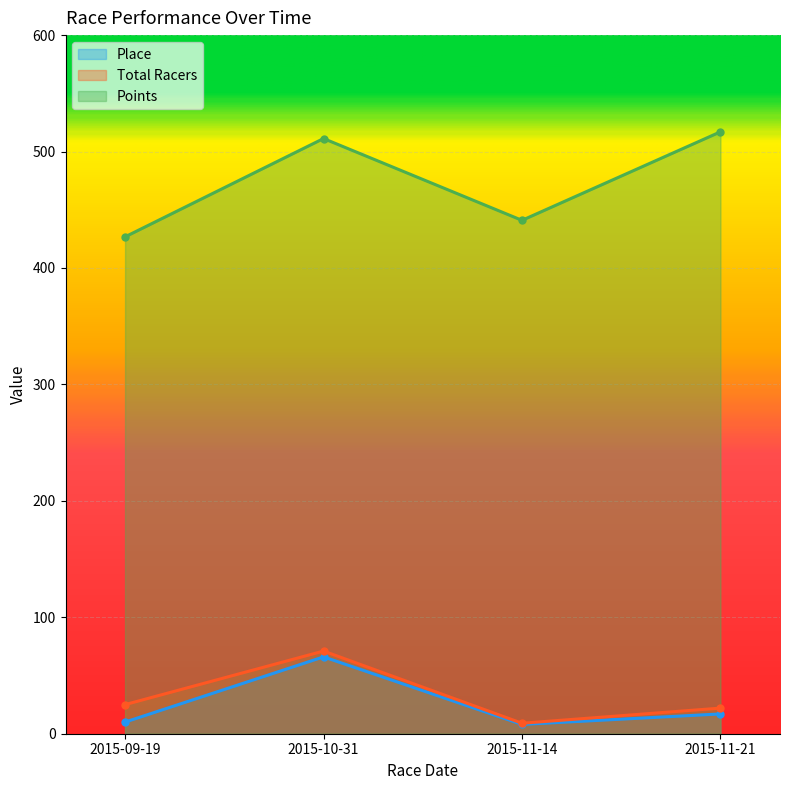

The value of Points at 2015-09-19 is 640.1. True or false?

False